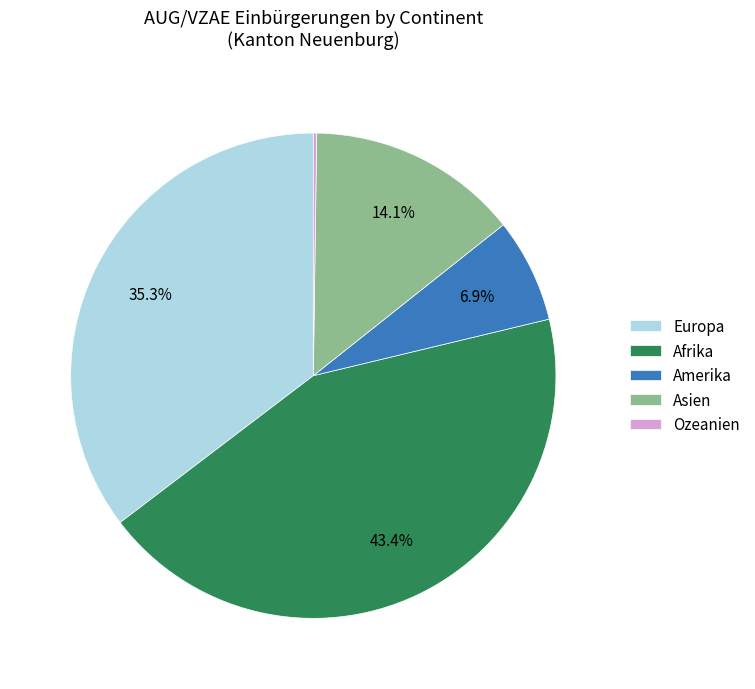

What percentage is the Europa slice, to the nearest percent?

35%